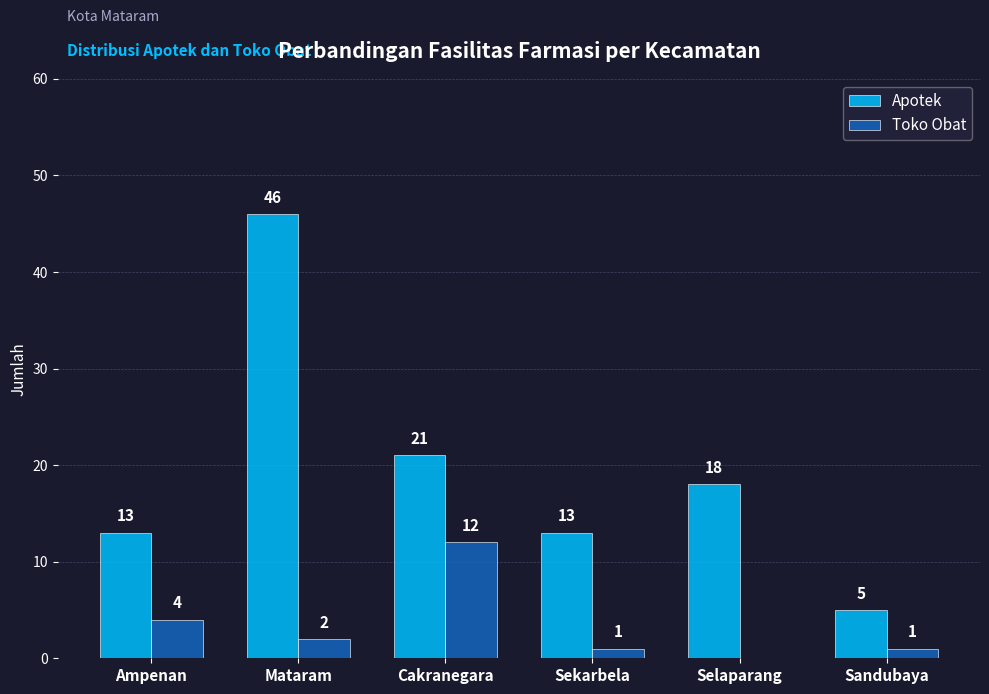

How many groups of bars are there?

6